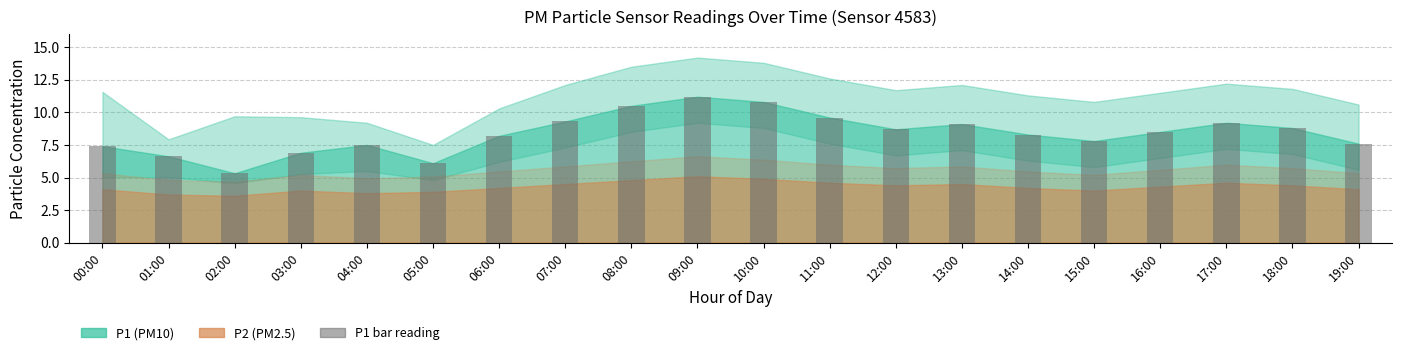

How many bars are there in total?

20